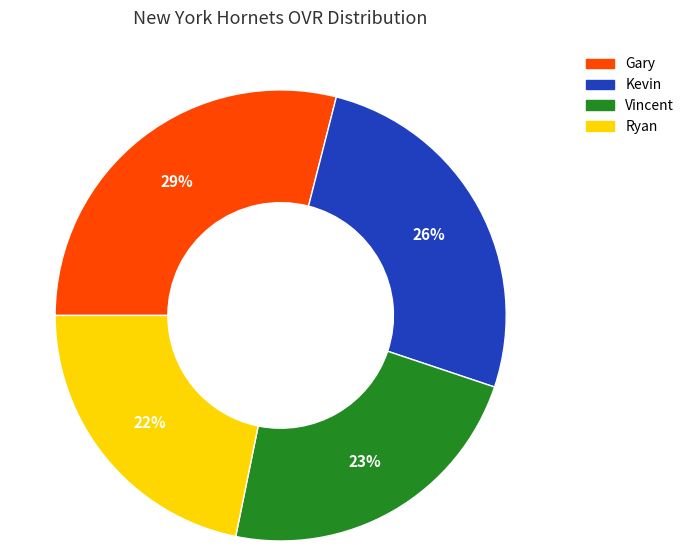

Do Gary and Kevin together represent more than half of the pie?

Yes